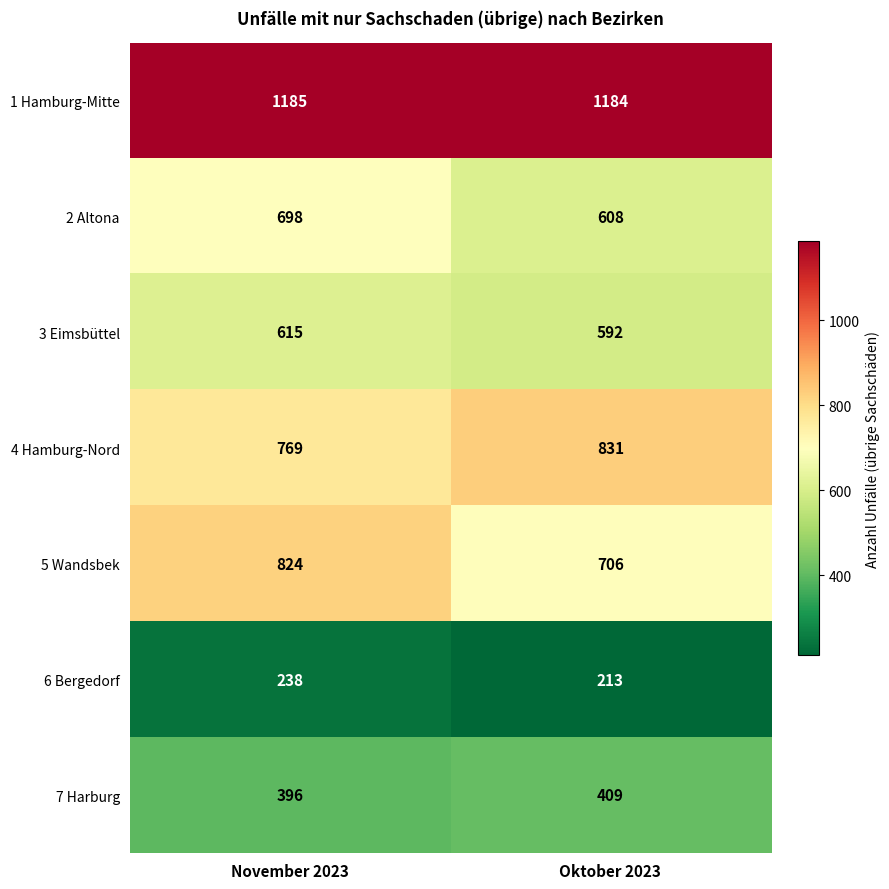

What is the difference between the maximum and minimum values in the 2 Altona series?

90